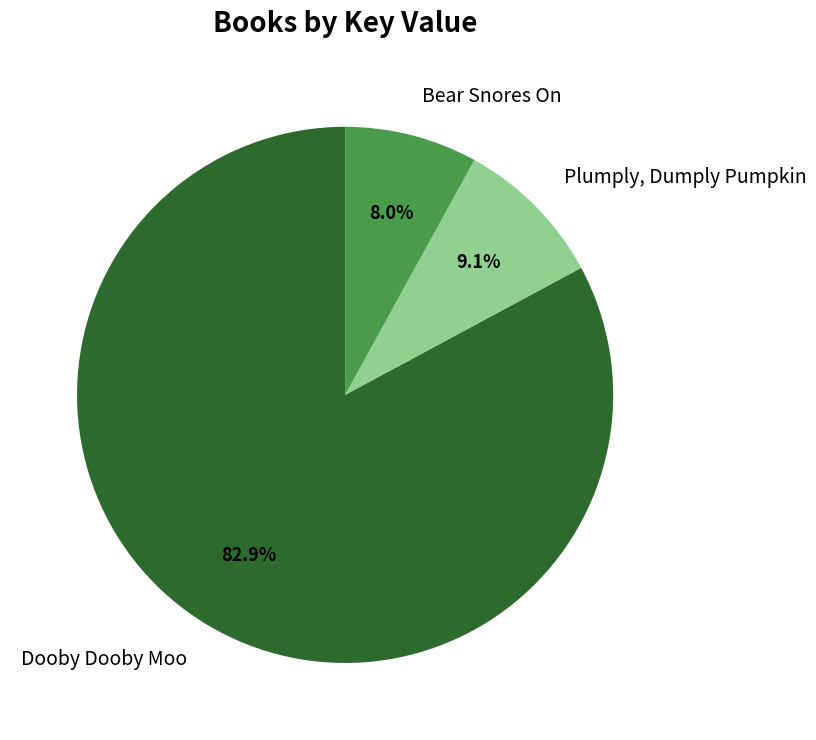

To the nearest percent, what is the average slice percentage?

33%